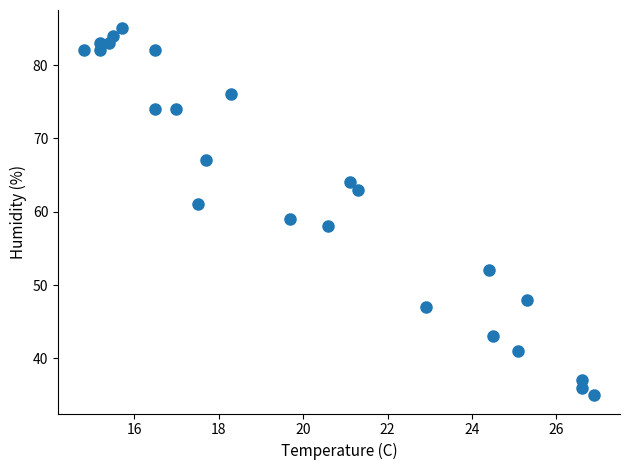

What is the range of Y values (max minus min)?

50